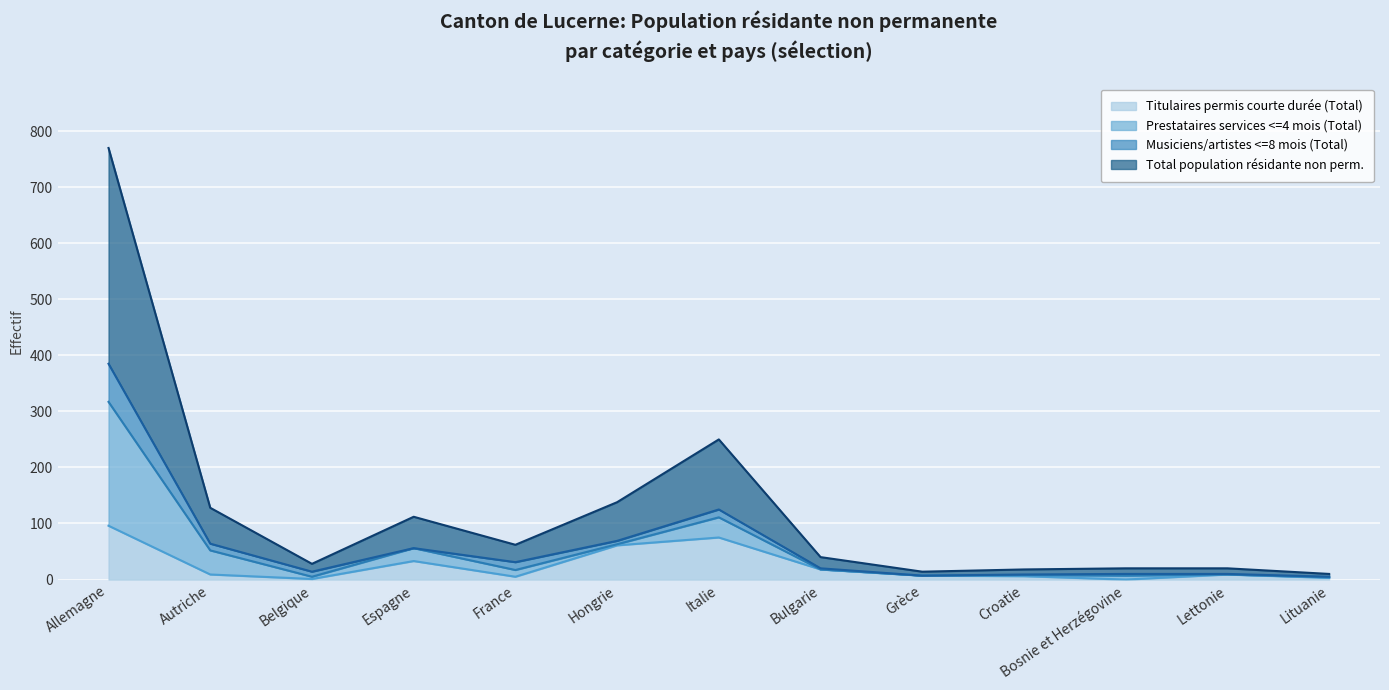

True or false: Total population résidante non perm. and Titulaires permis courte durée (Total) cross at least once.

False